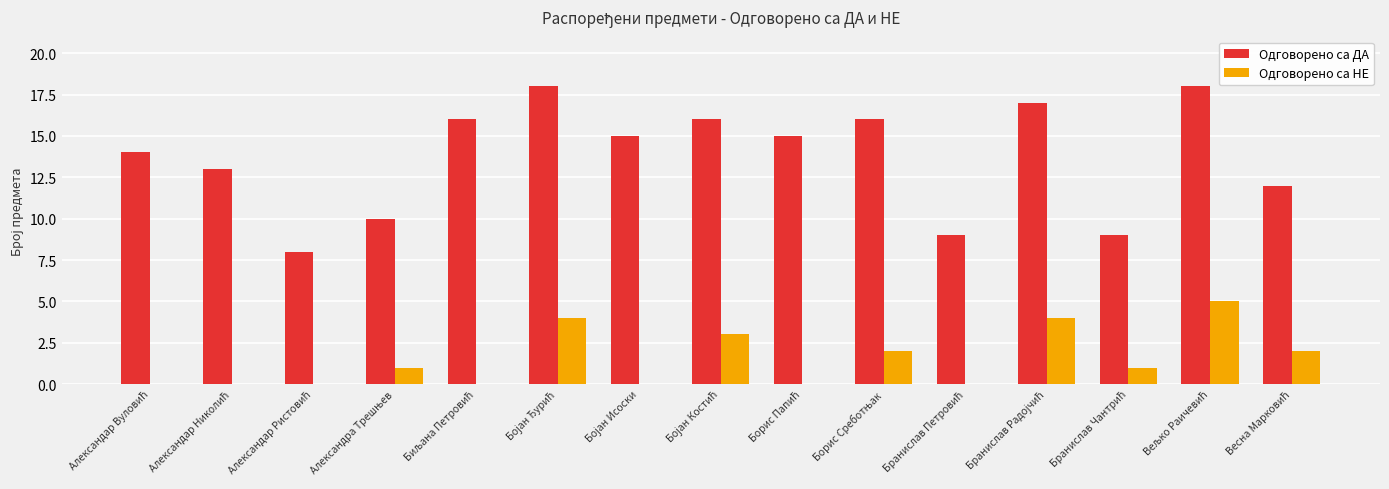

What is the sum of all Одговорено са НЕ values?

22